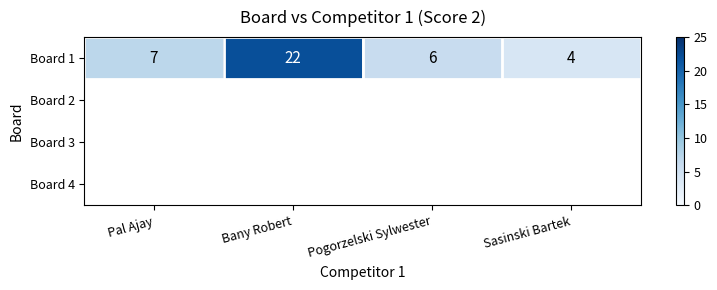

Rank the categories by value from lowest to highest.

Sasinski Bartek, Pogorzelski Sylwester, Pal Ajay, Bany Robert